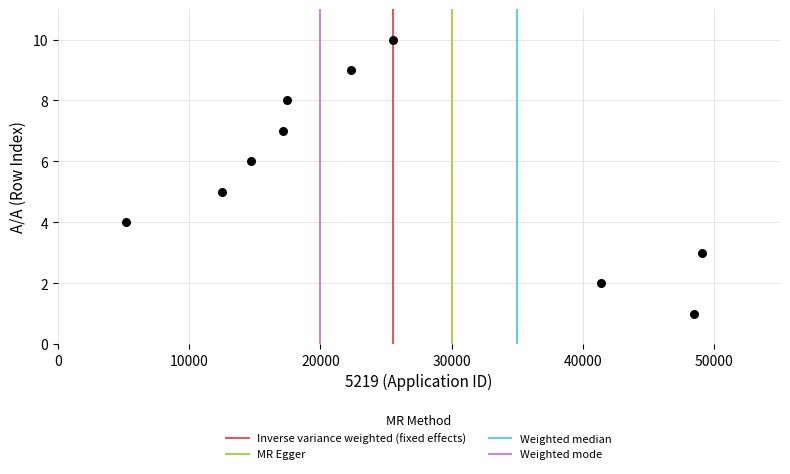

What is the range of Y values (max minus min)?

9